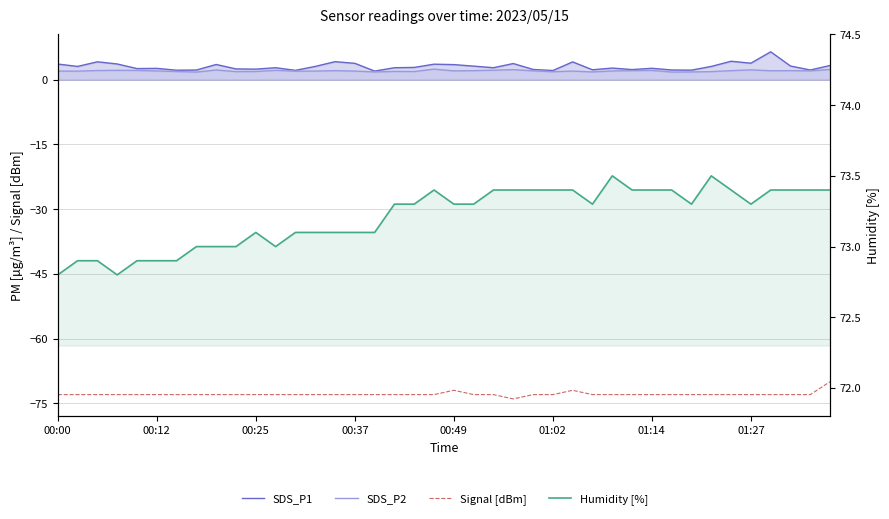

What is the difference between the highest and lowest values at 37?

146.4